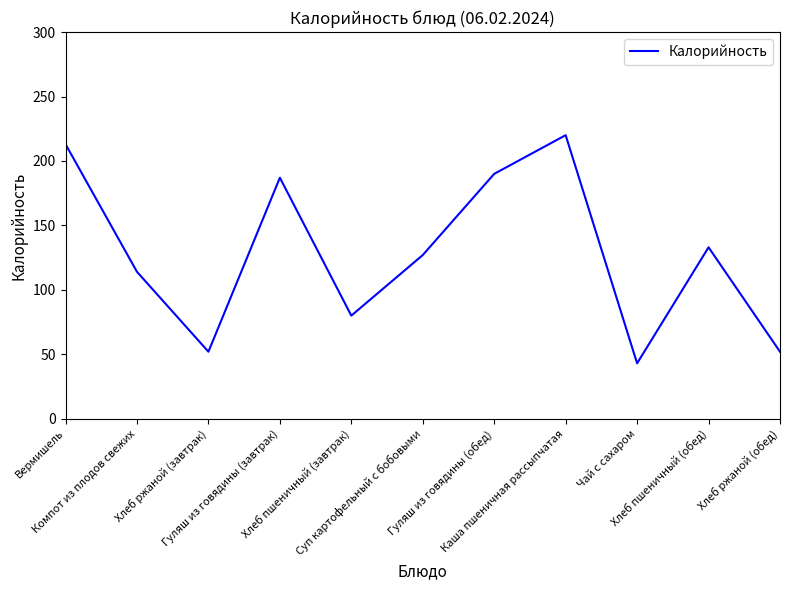

Which has a higher value, Хлеб пшеничный (завтрак) or Хлеб ржаной (завтрак)?

Хлеб пшеничный (завтрак)